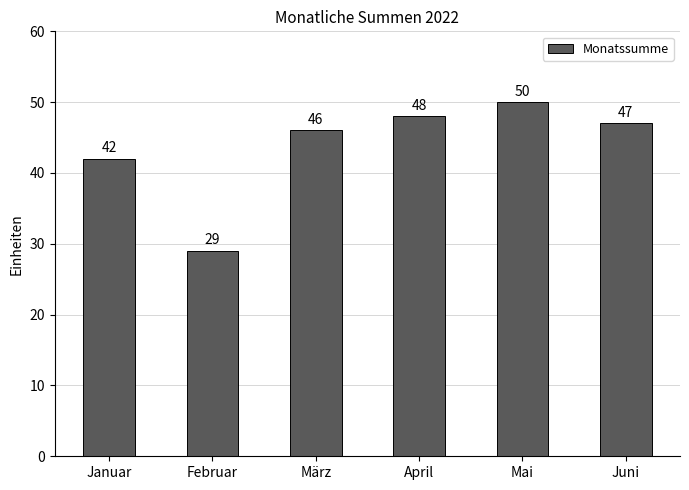

What is the label of the 6th bar from the right?

Januar